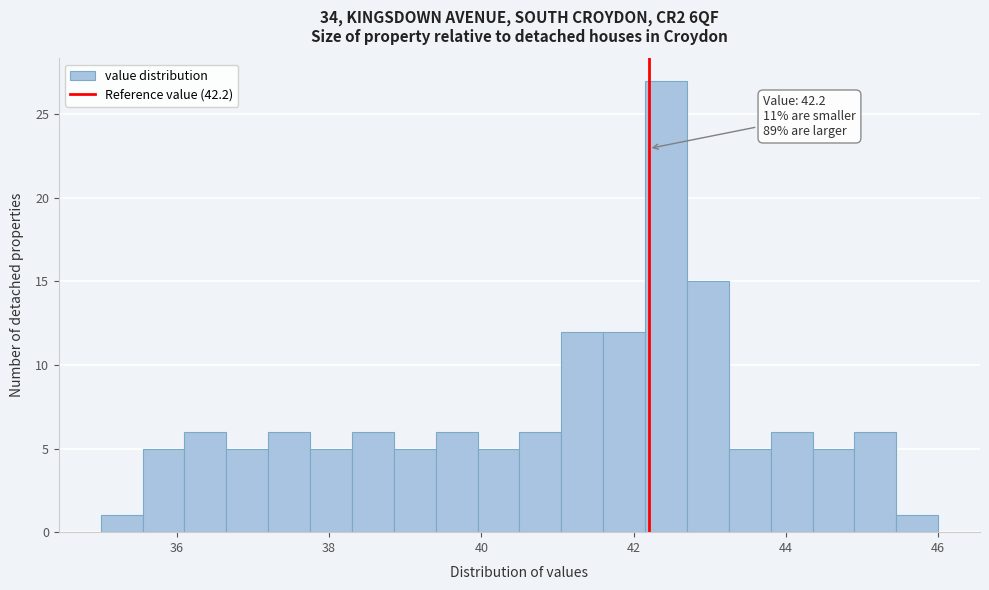

Read against the x-axis, roughly where is the centre of the tallest bar?

42.4